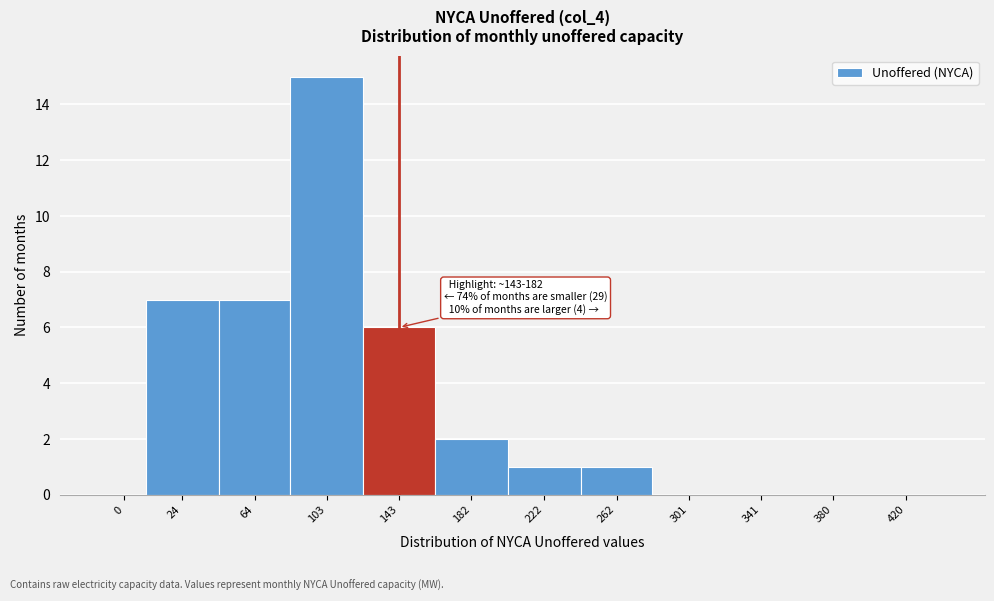

Reading left to right, list all the values displayed in this chart.

0=0	24=7	64=7	103=15	143=6	182=2	222=1	262=1	301=0	341=0	380=0	420=0